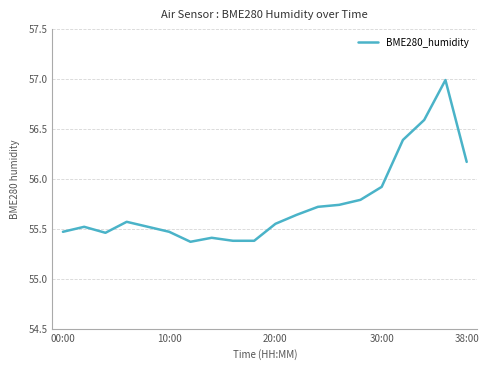

What is the greatest value displayed?

57.0